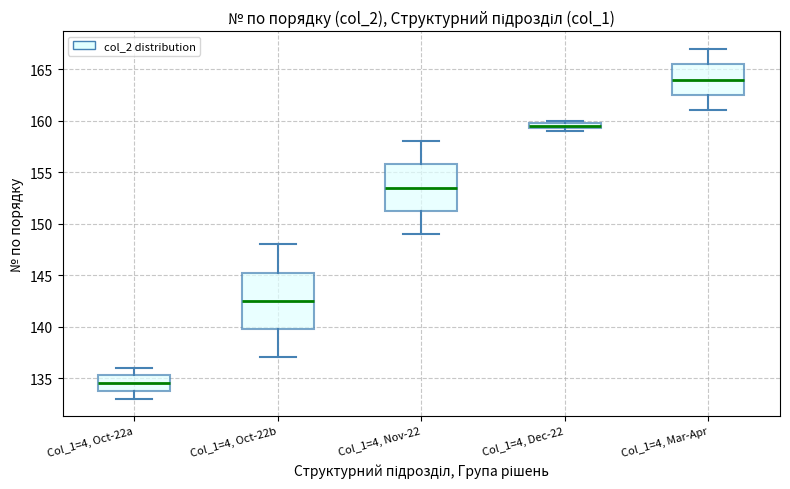

Comparing the boxes themselves (not the whiskers), which one is the tallest?

Col_1=4, Oct-22b